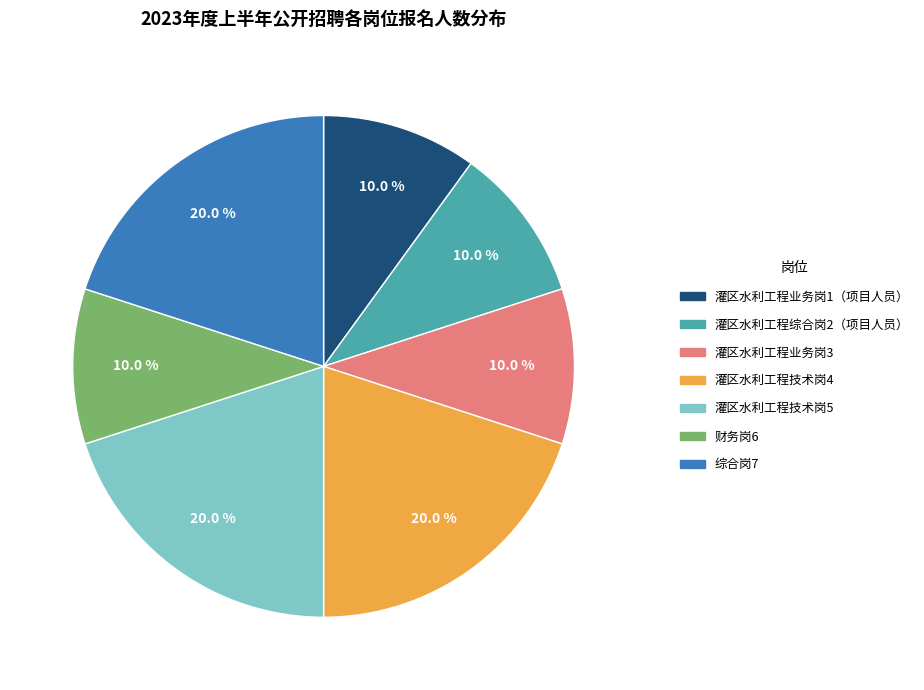

Between 灌区水利工程技术岗5 and 灌区水利工程业务岗3, which is larger?

灌区水利工程技术岗5